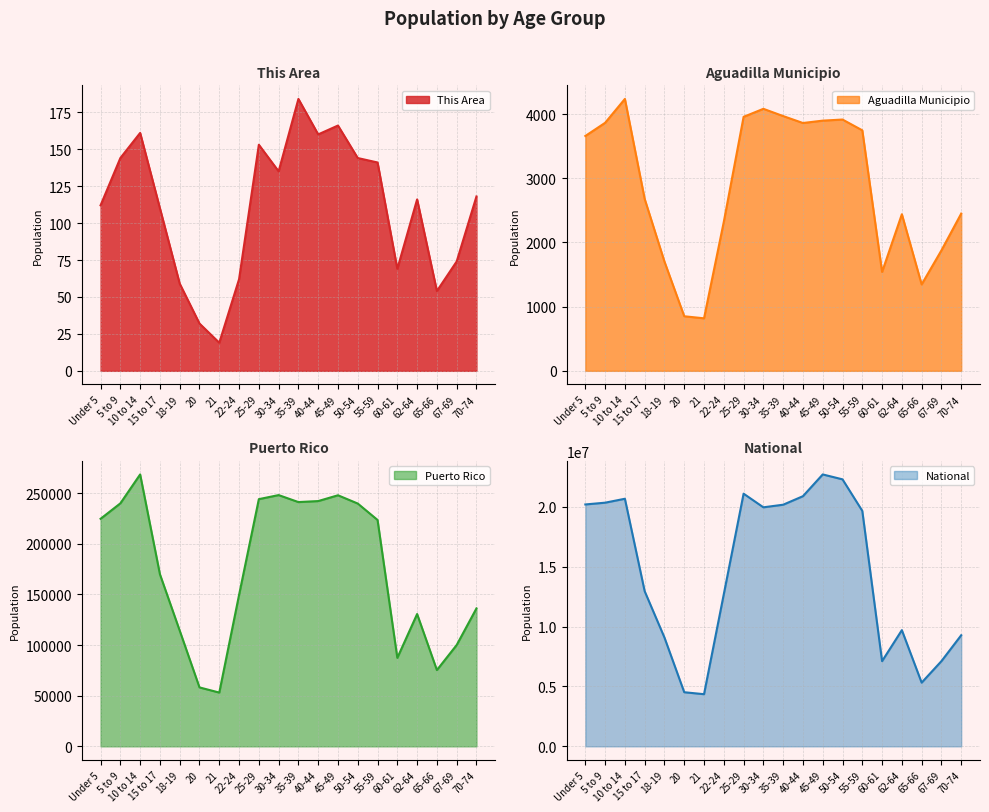

What is the total value across all series at 15 to 17?

13127005